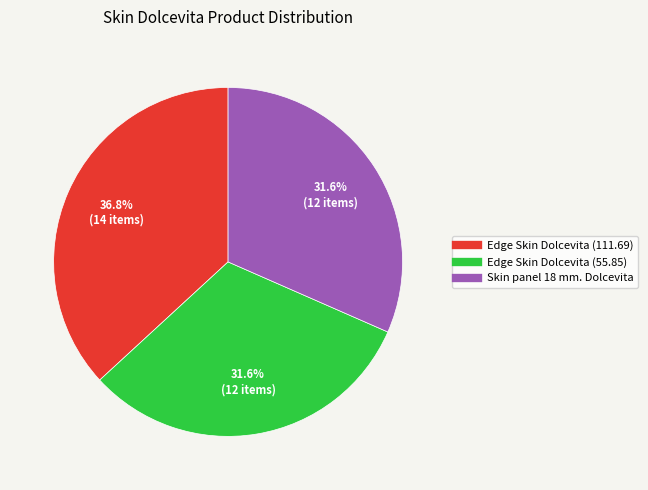

Approximately how many times larger is the value at Edge Skin Dolcevita (111.69) compared to Edge Skin Dolcevita (55.85)?

1.2